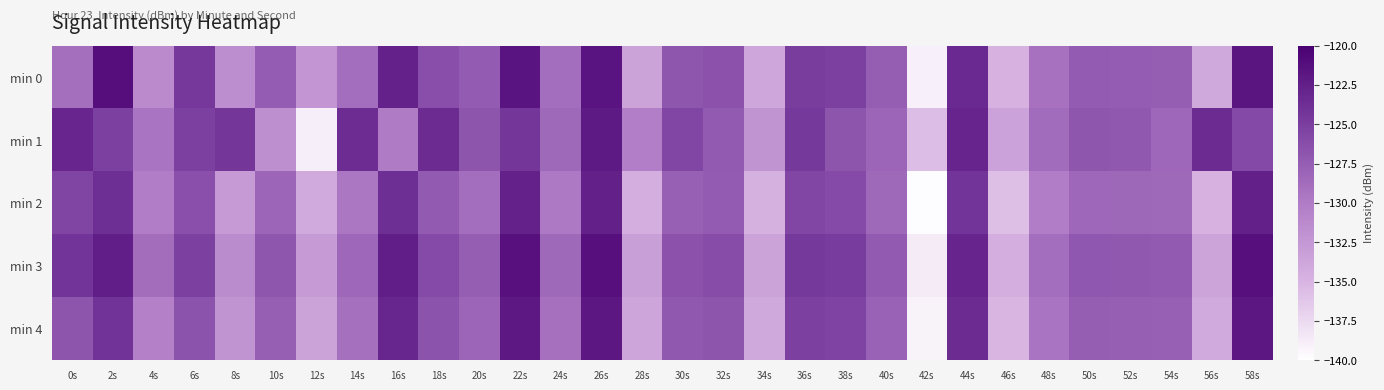

Rank the series at 30s from lowest to highest value.

min 2, min 4, min 0, min 3, min 1